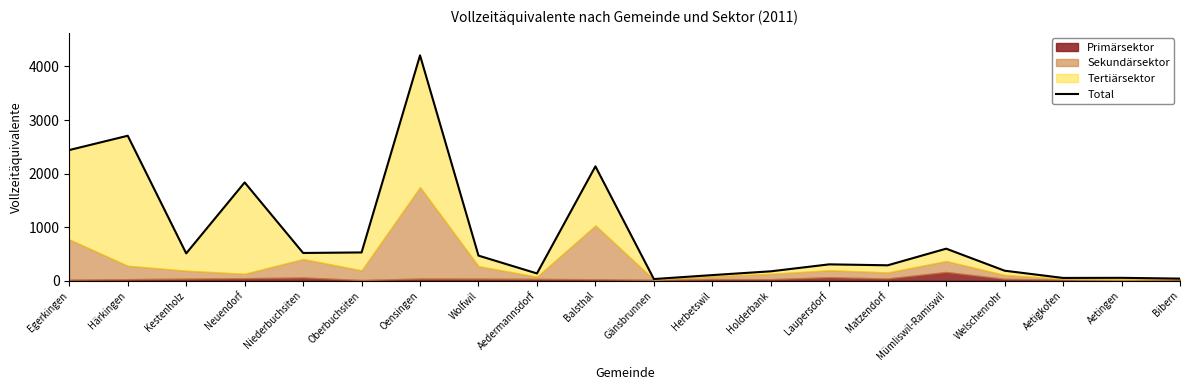

What is the change in value from Härkingen to Gänsbrunnen?

-2677.5